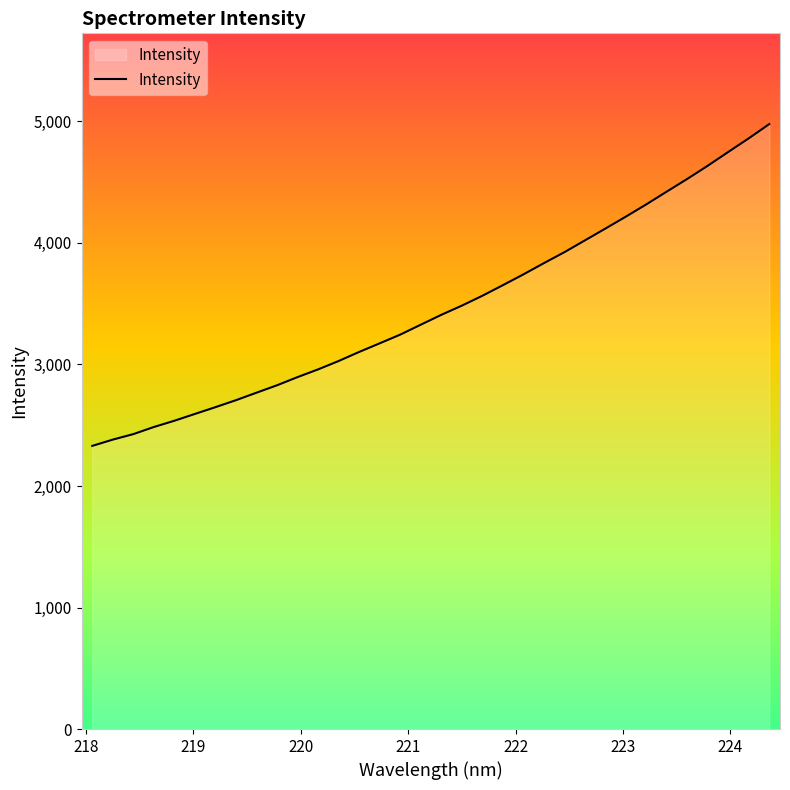

What is the smallest value displayed?

2329.8